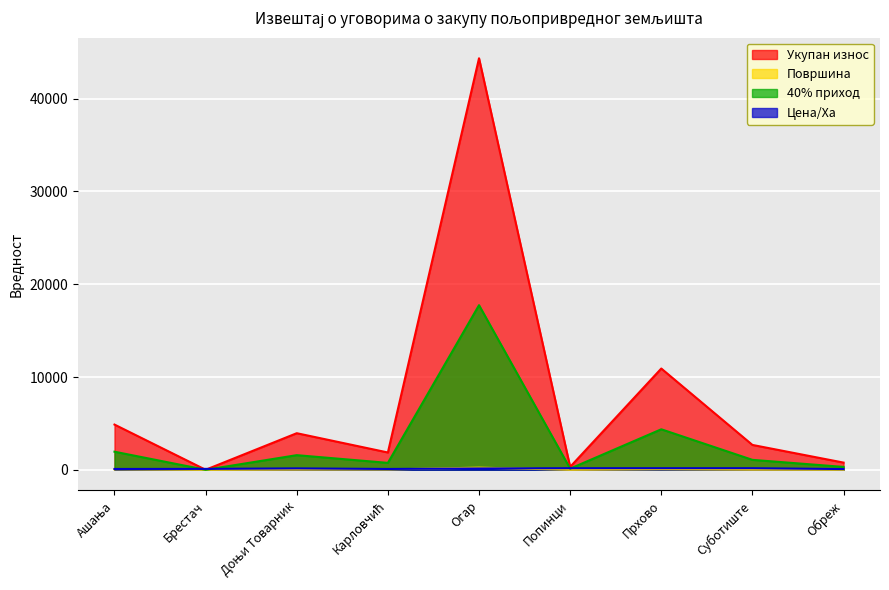

What are all the series names shown in the legend?

Укупан износ, Површина, 40% приход, Цена/Ха